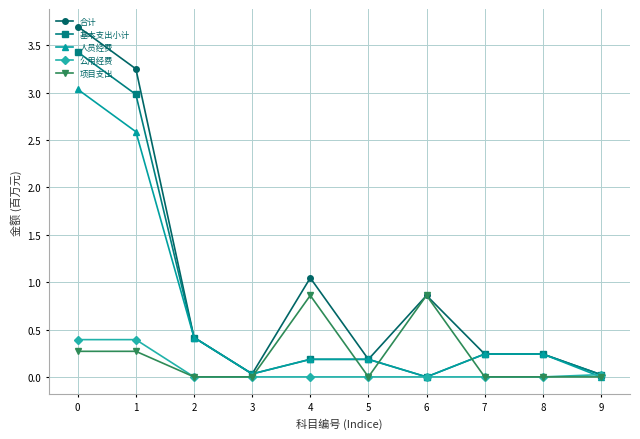

What is the highest value of the 合计 series?

3.7